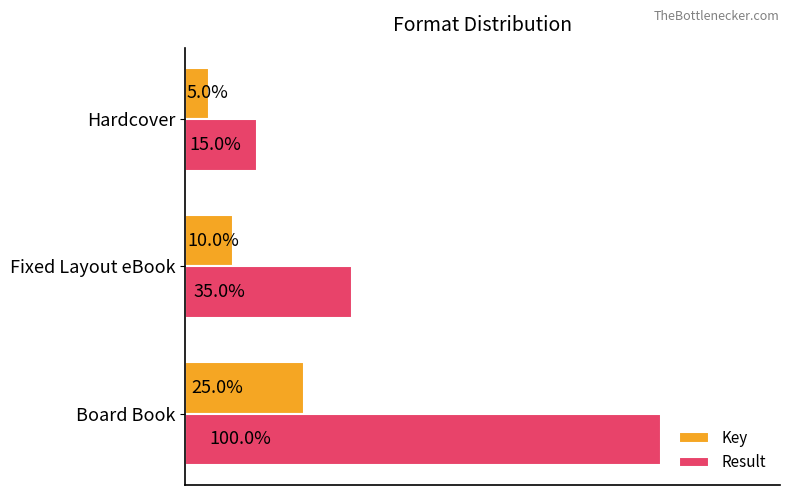

What are all the series names shown in the legend?

Key, Result